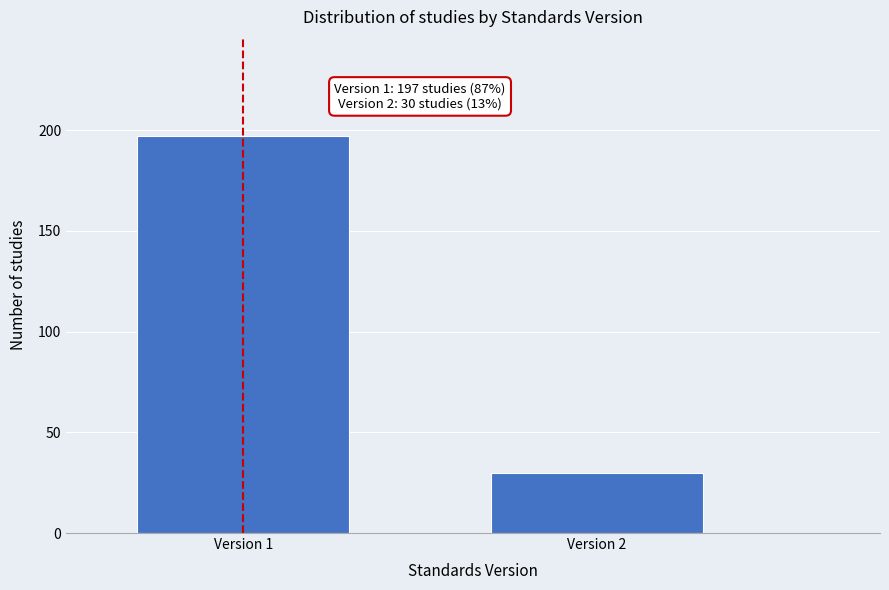

Reading left to right, what are all the values shown in this chart?

Version 1=197	Version 2=30